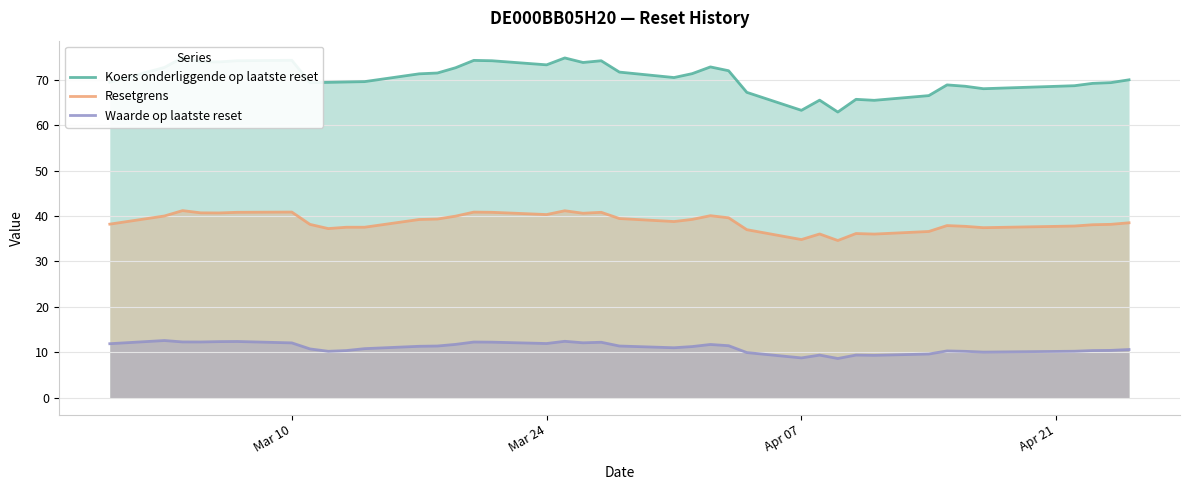

True or false: Waarde op laatste reset and Resetgrens cross at least once.

False